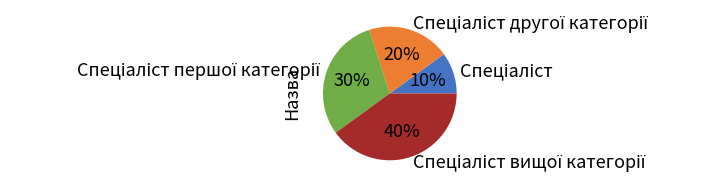

How many slices are in this pie chart?

4